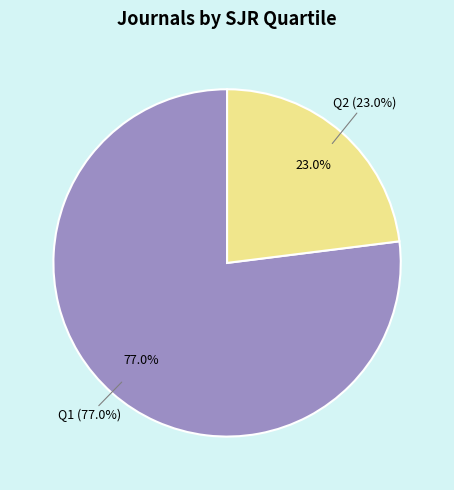

Rank the categories by value from highest to lowest.

Q1, Q2